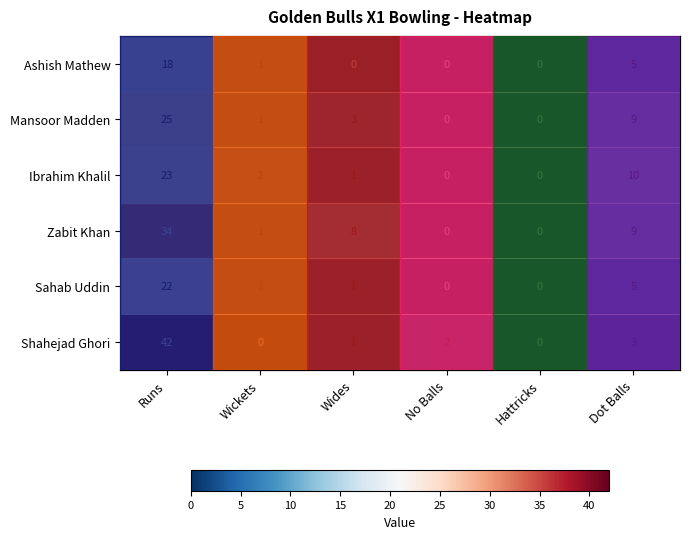

Which series changed the most between Runs and Dot Balls?

Shahejad Ghori